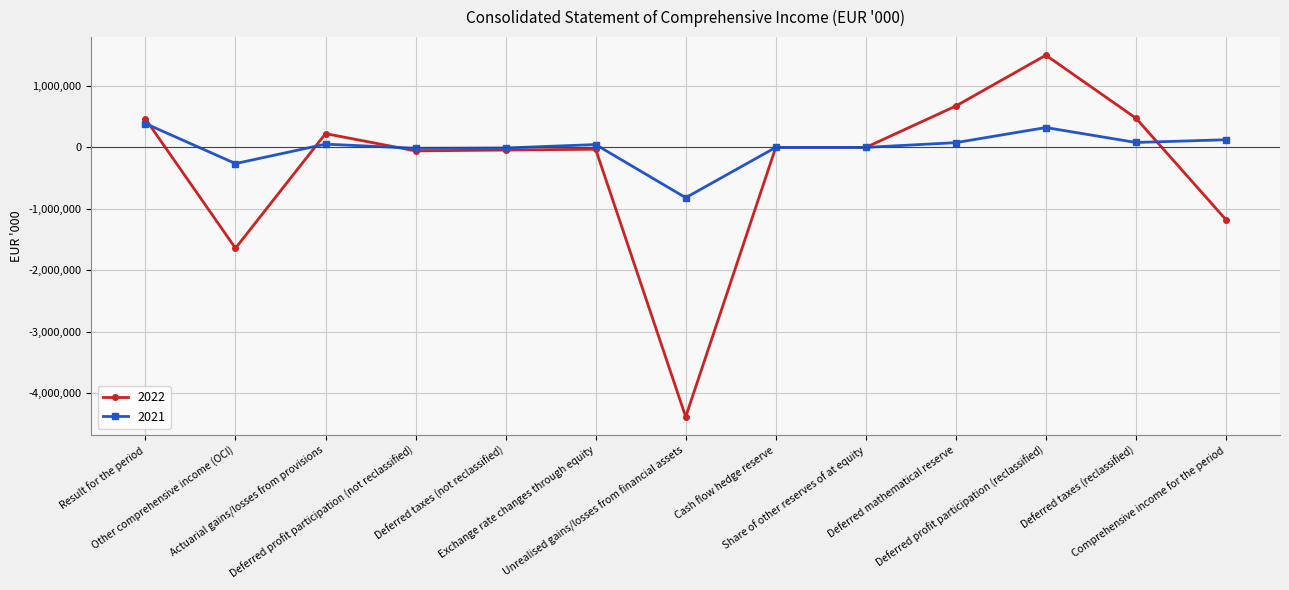

What is the difference between the maximum and minimum values in the 2022 series?

5887900